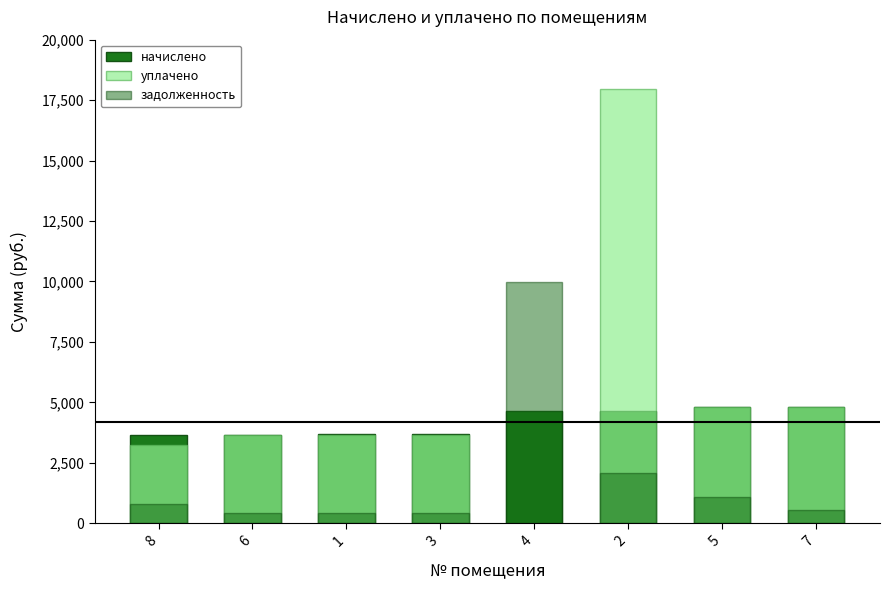

What are all the series names shown in the legend?

начислено, уплачено, задолженность